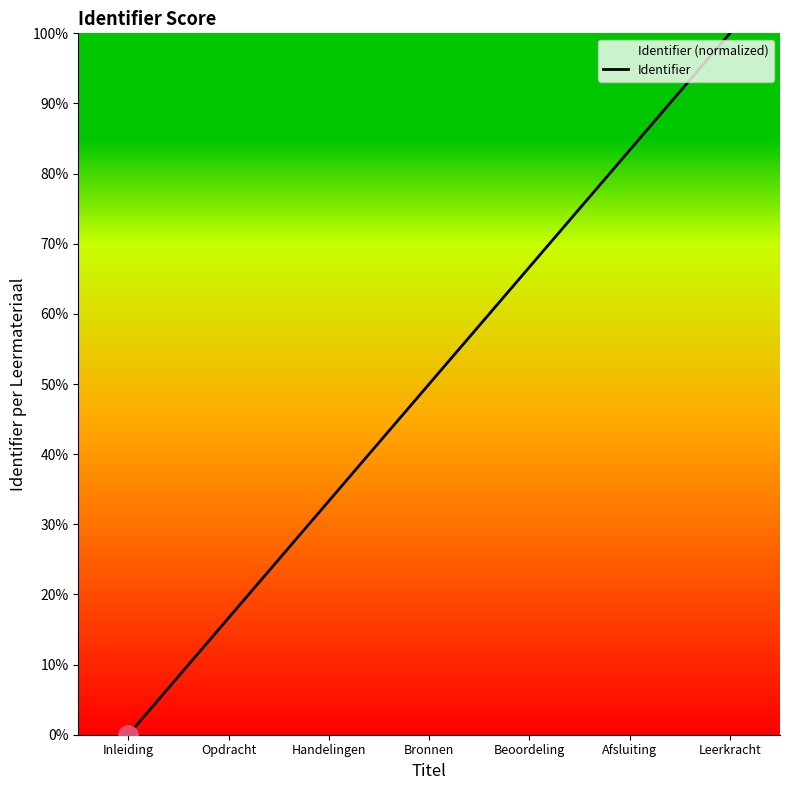

Reading right to left, extract all data points from this chart.

100.0	83.3	66.7	50.0	33.3	16.7	0.0